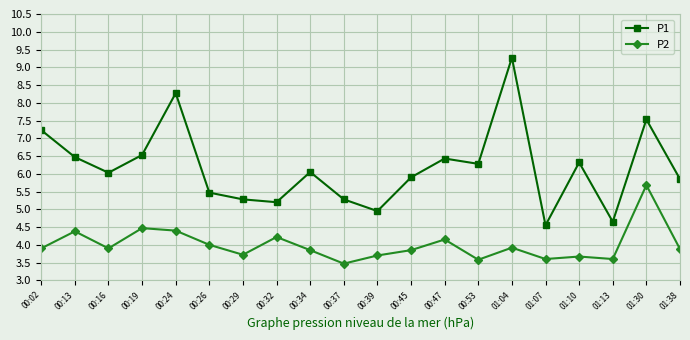

What is the total value across all series at 01:30?

13.2